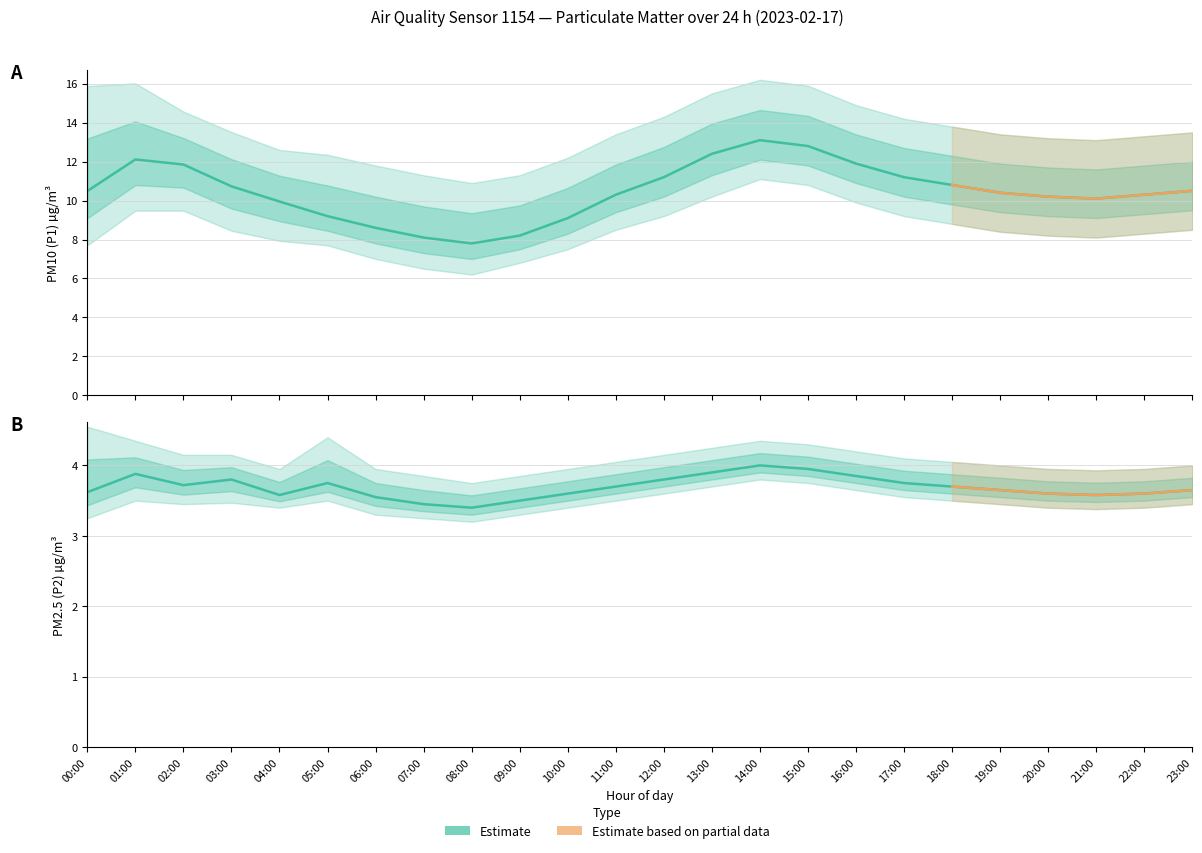

How many categories are shown in the chart?

24